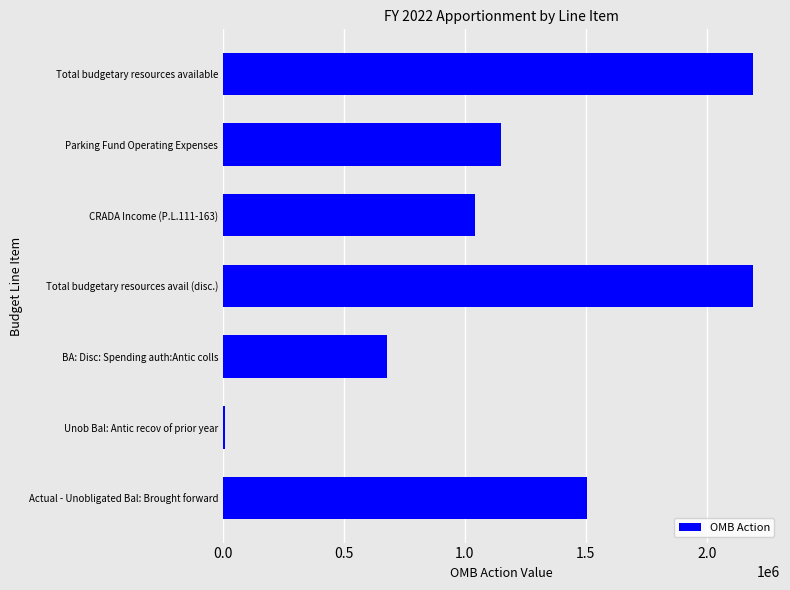

What is the sum of all values?

8774584